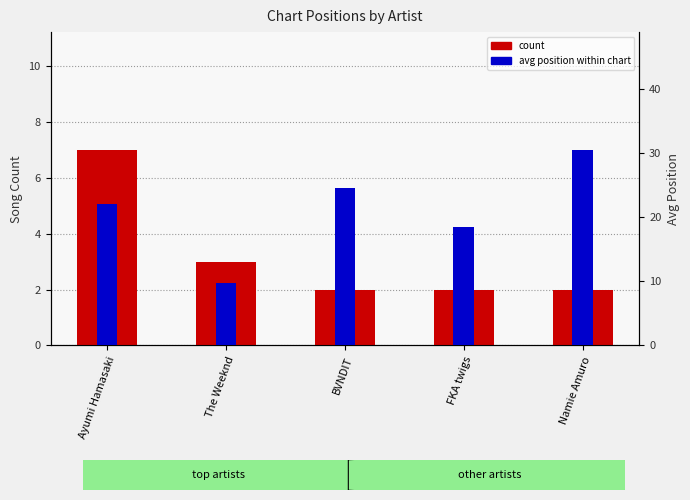

Reading left to right, what are all the values shown in this chart?

count: Ayumi Hamasaki=7.0	The Weeknd=3.0	BVNDIT=2.0	FKA twigs=2.0	Namie Amuro=2.0
avg position within chart: Ayumi Hamasaki=22.0	The Weeknd=9.7	BVNDIT=24.5	FKA twigs=18.5	Namie Amuro=30.5